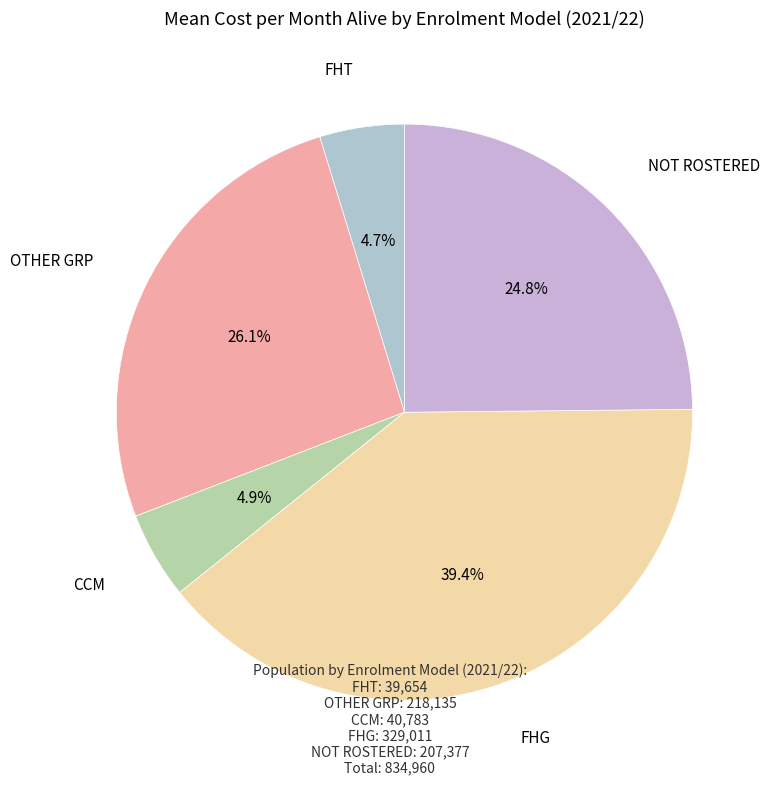

How many segments does this pie chart have?

5